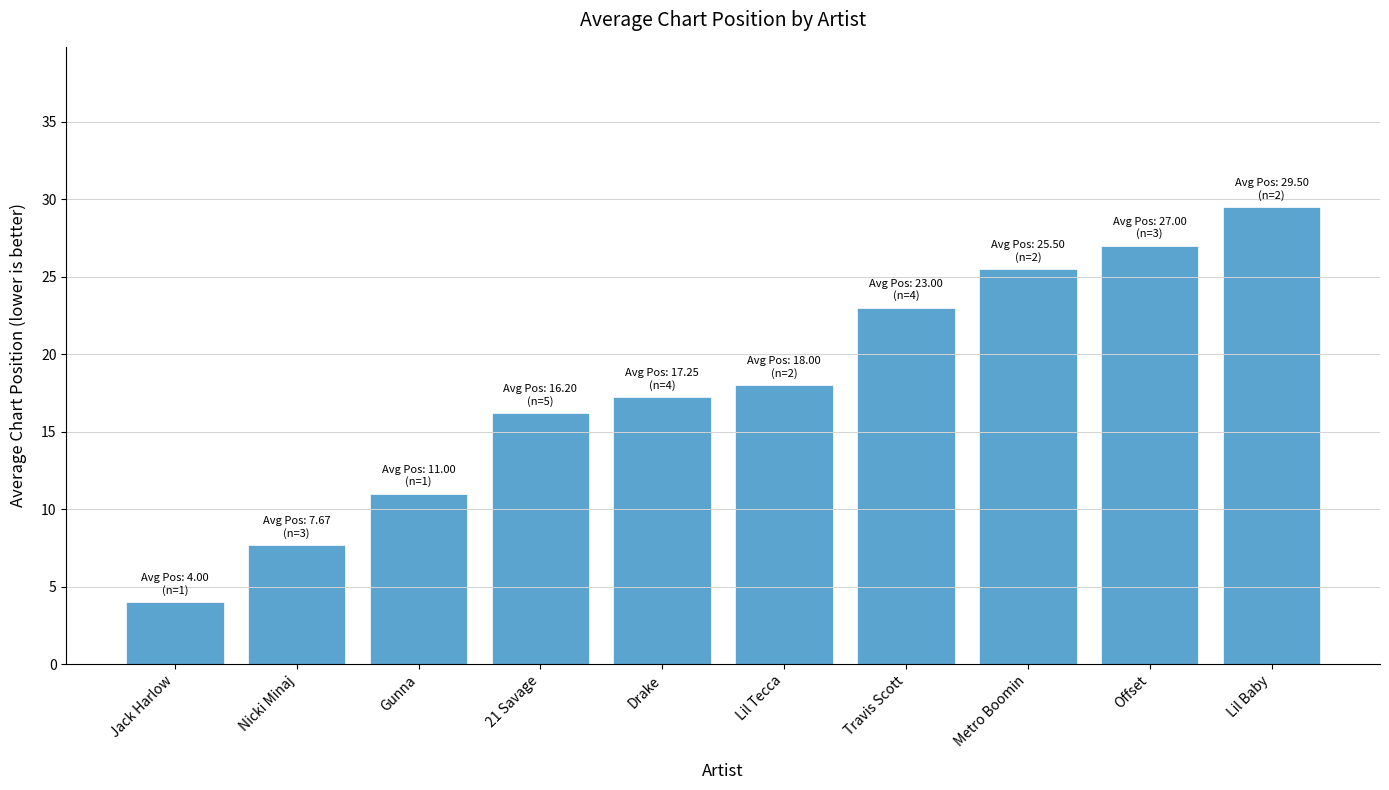

What is the maximum value shown in the chart?

29.5